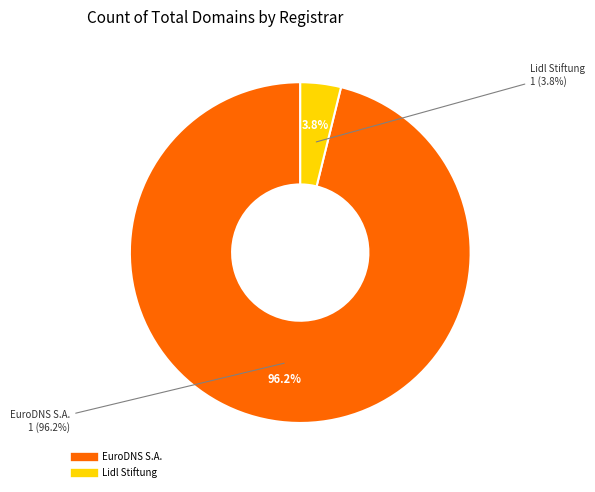

The EuroDNS S.A. slice represents 96% of the pie. True or false?

True